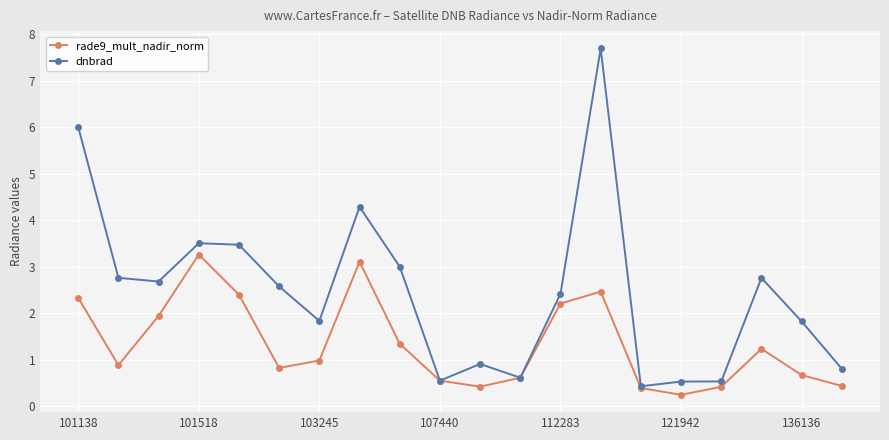

What is the greatest value displayed?

7.7